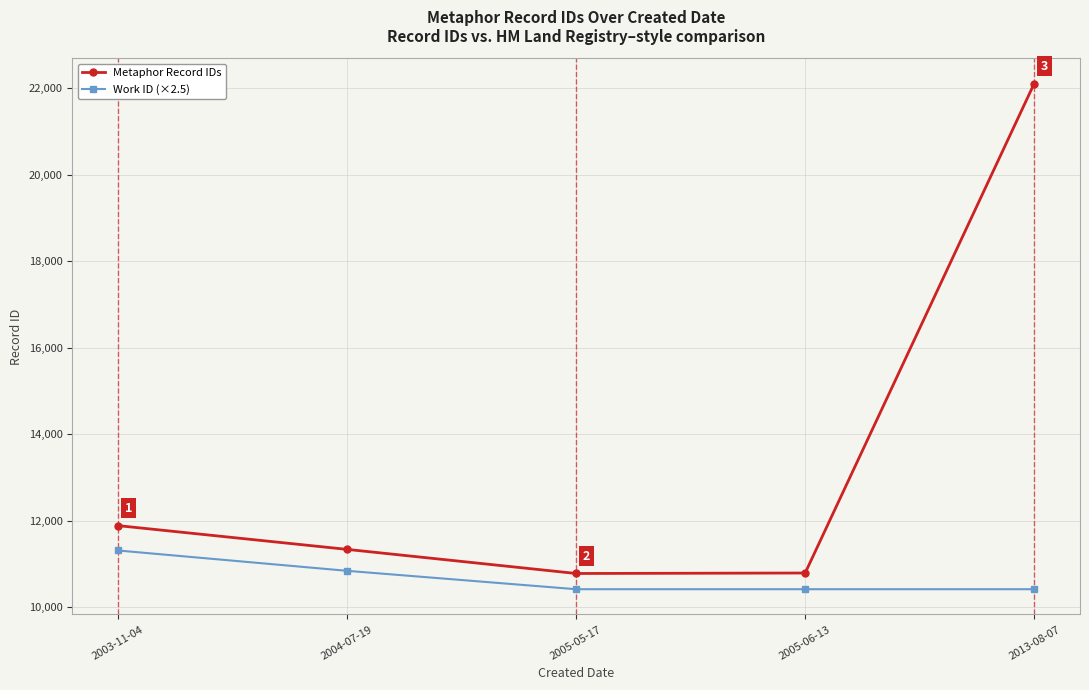

What is the smallest value displayed?

10417.5